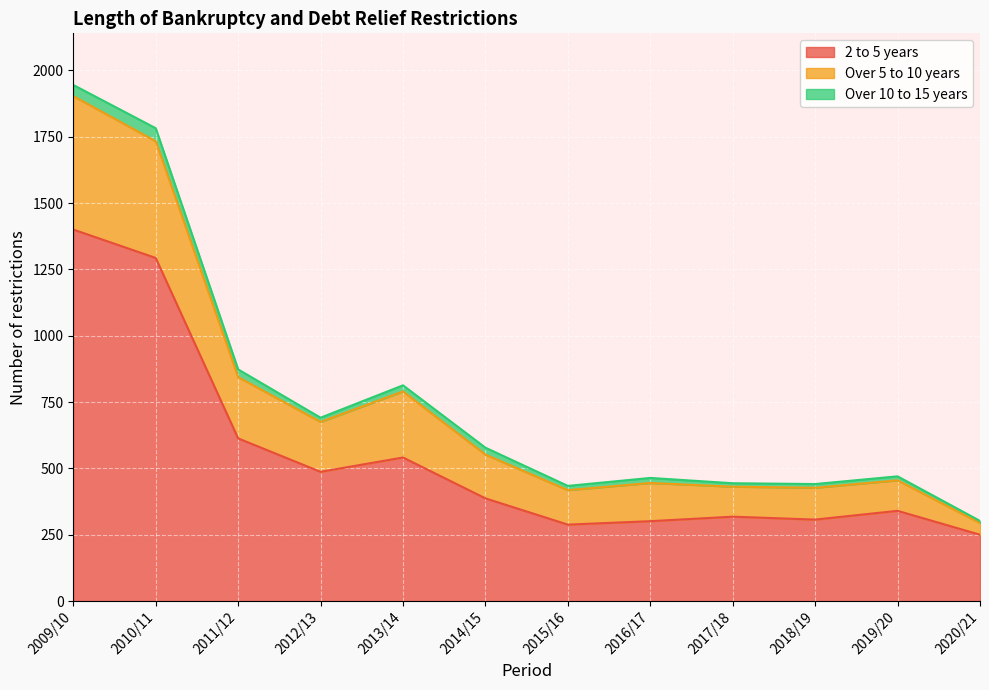

At which category is the sum across all series the highest?

2009/10